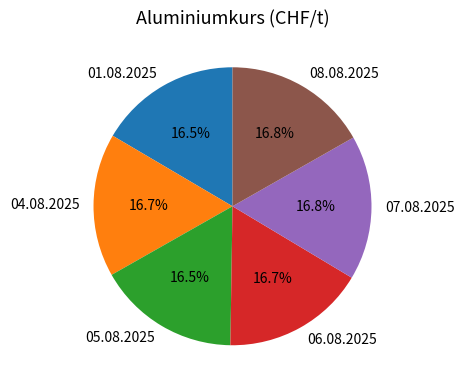

Is it true that 05.08.2025 is 6% of the pie?

False